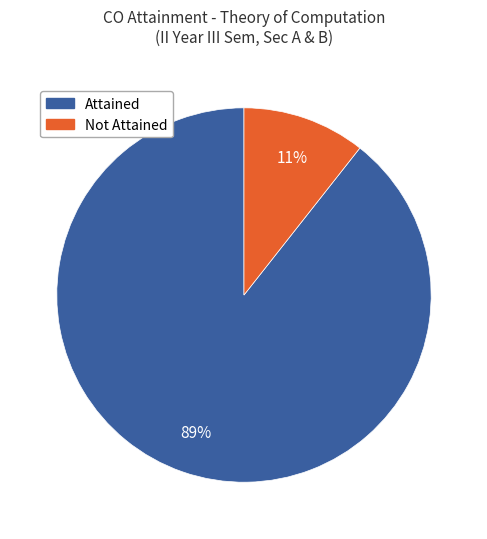

Is it true that Attained is 82% of the pie?

False